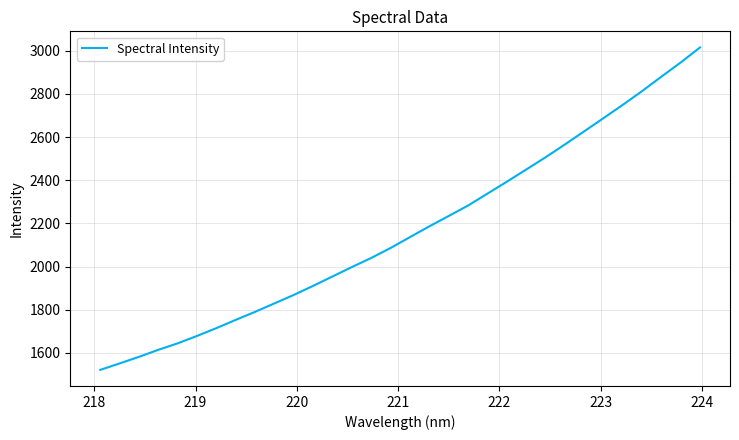

What is the maximum value shown in the chart?

3015.2